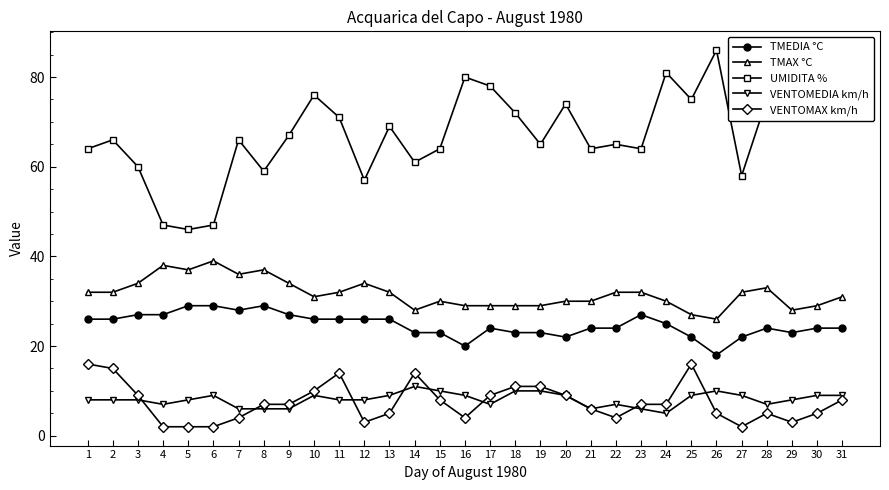

True or false: UMIDITA % and TMAX °C cross at least once.

False